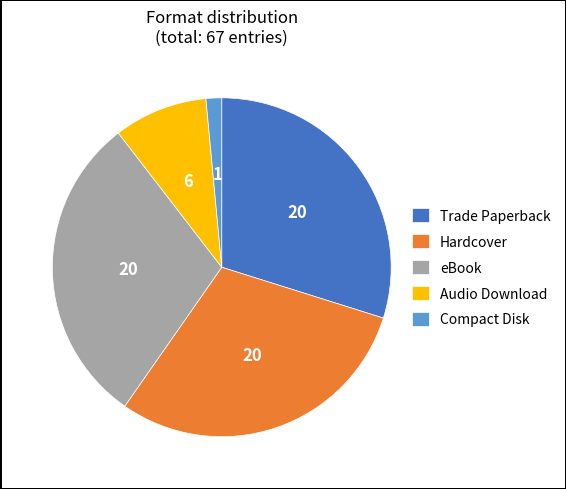

True or false: Compact Disk accounts for 1% of the total.

True